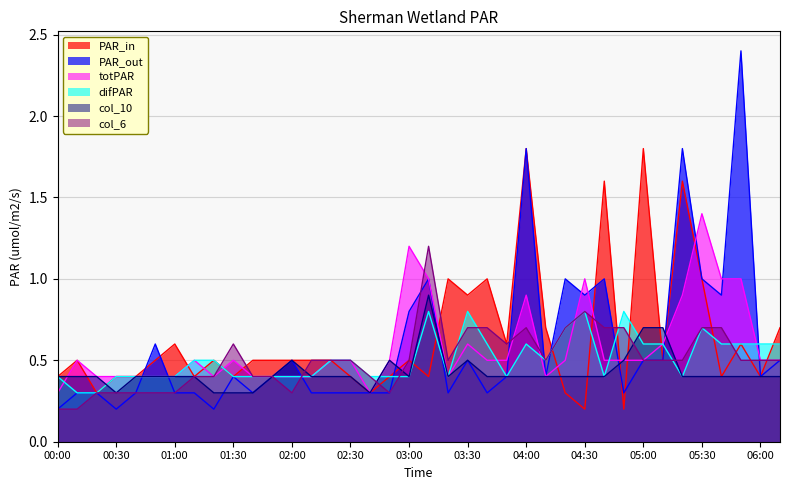

What is the label of the 11th point from the right?

04:30